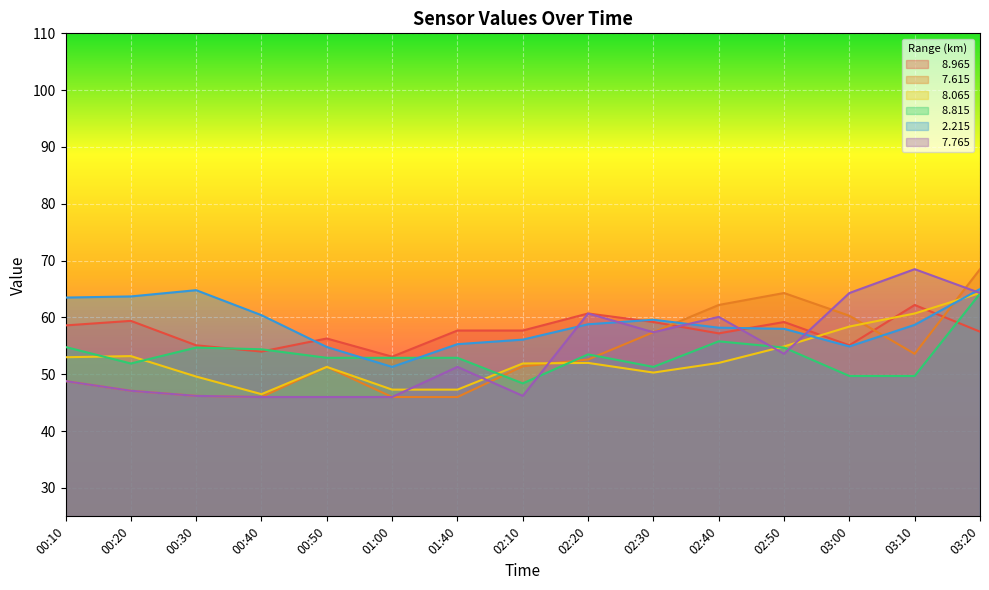

What is the highest value of the   7.765 series?

68.5